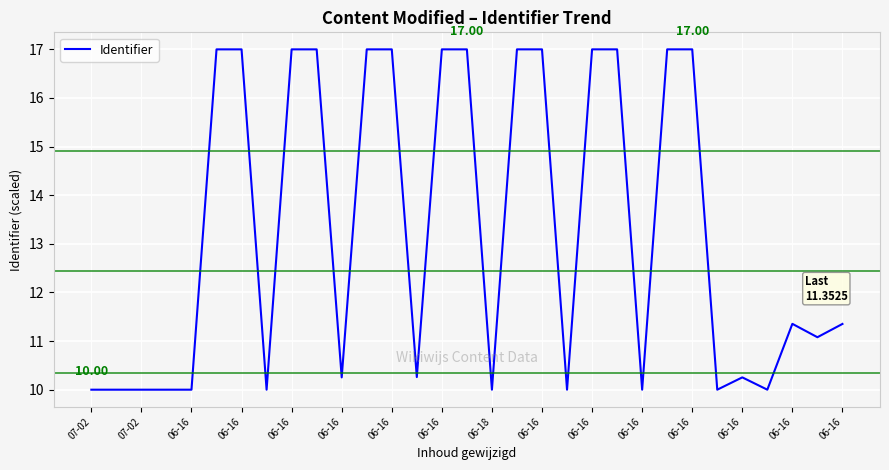

What is the maximum value shown in the chart?

17.0